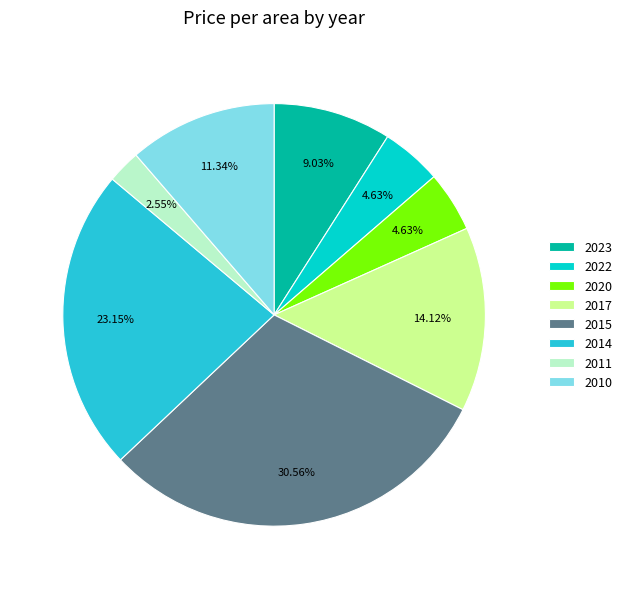

What is the ratio of the value at 2014 to the value at 2015?

0.8